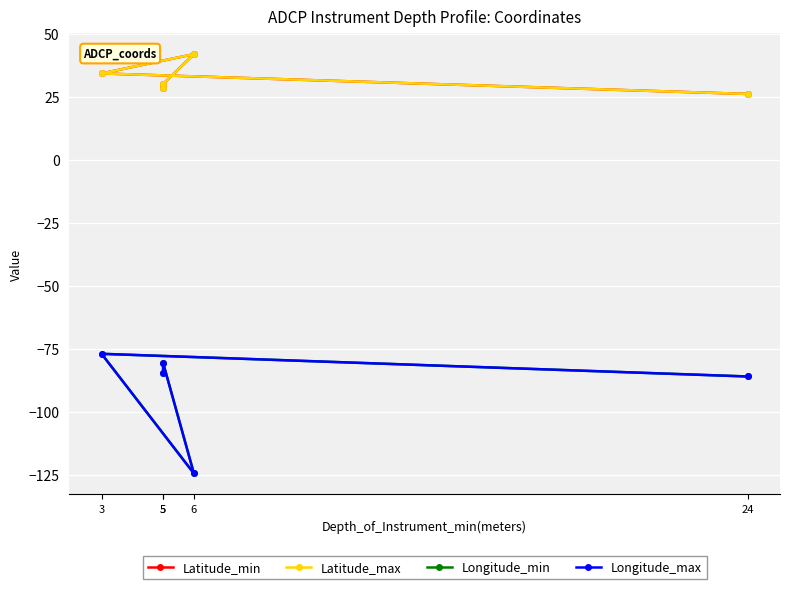

The value of Latitude_max at 24 is 13.4. True or false?

False